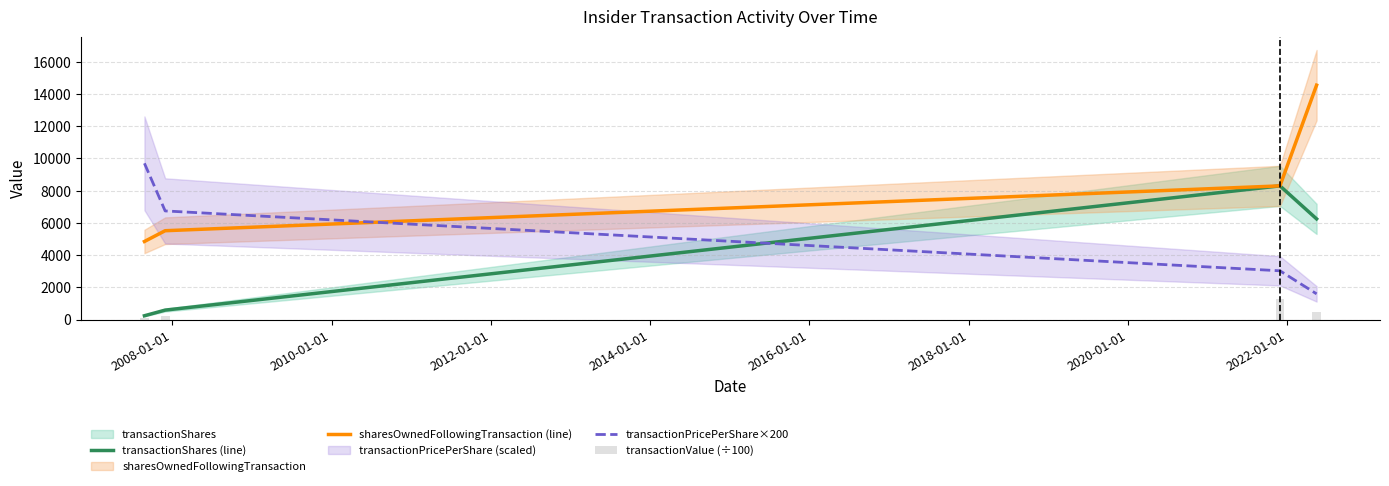

True or false: transactionValue (÷100) has a value of 73.3 at 2008-01-01.

False